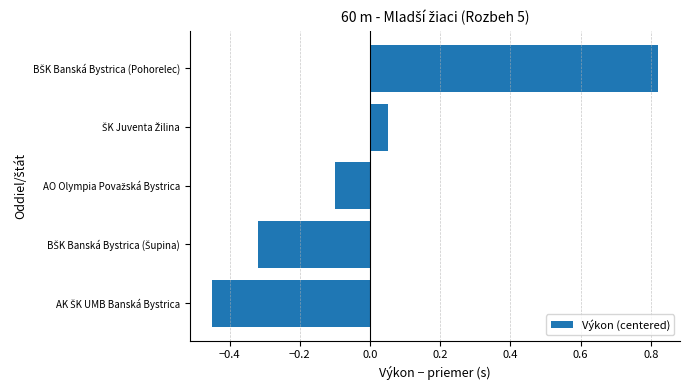

What is the difference between the maximum and minimum values?

1.3